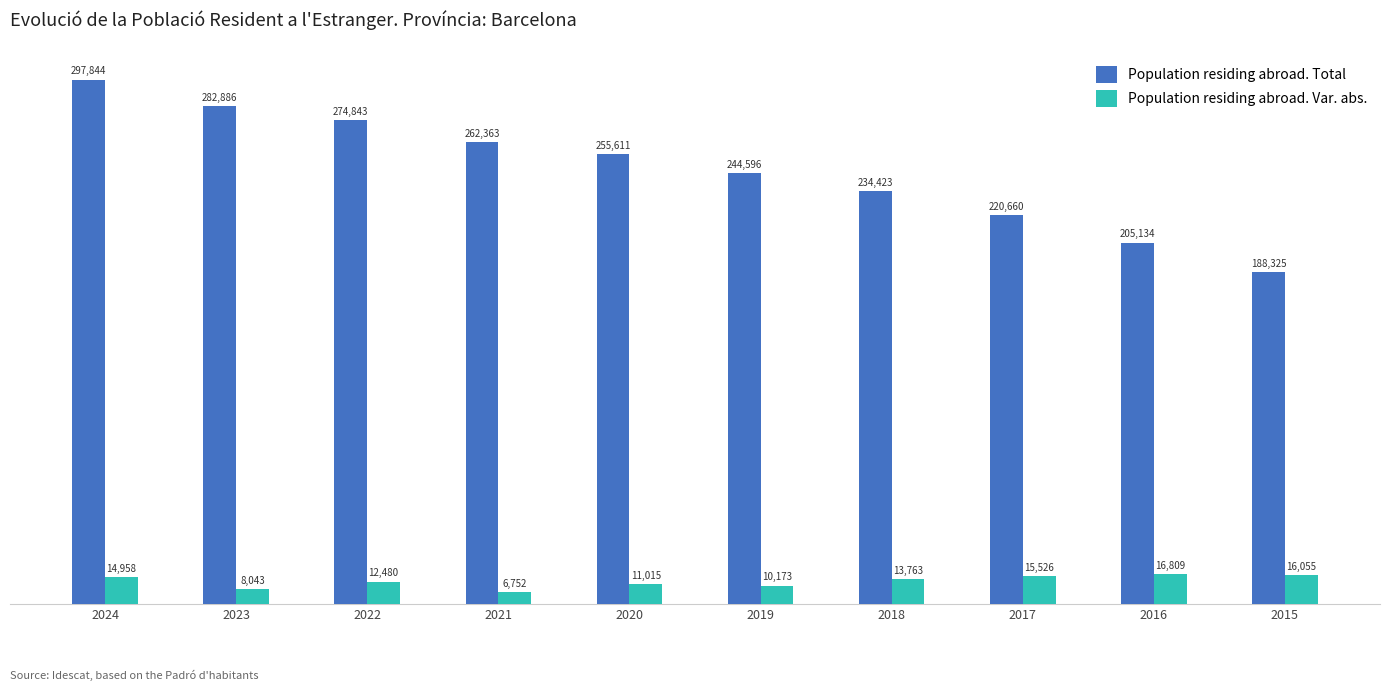

What is the total value across all series at 2022?

287323